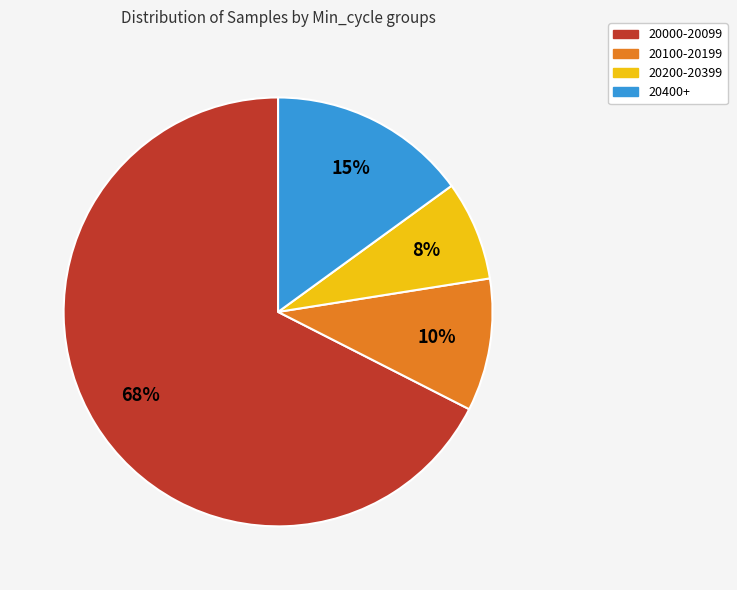

Count the number of slices in the pie.

4